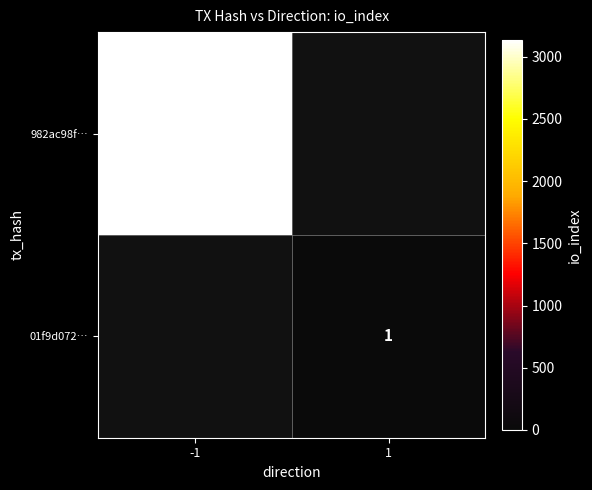

Is it true that 01f9d072… equals 1 at 1?

True